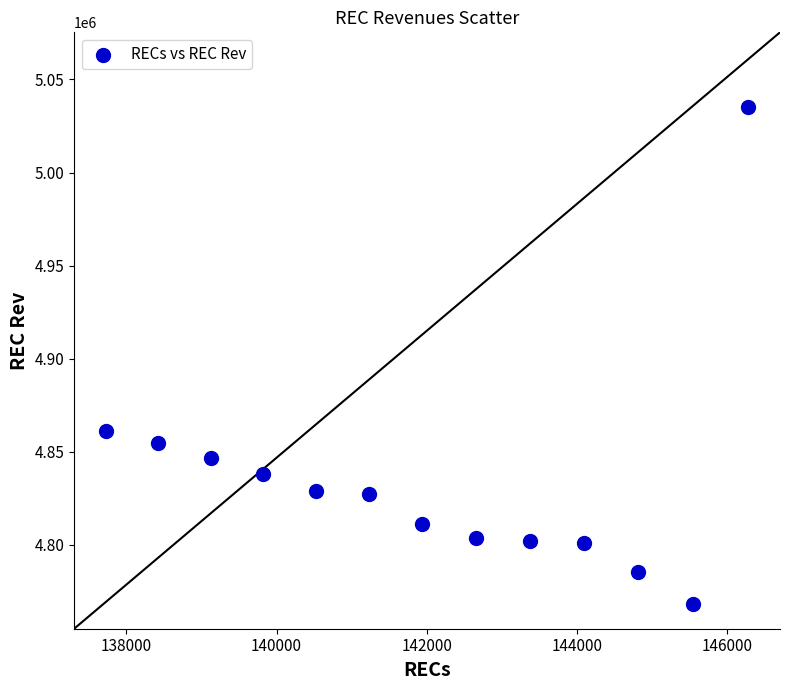

What Y value in the scatter plot is closest to 4901795?

4861150.3